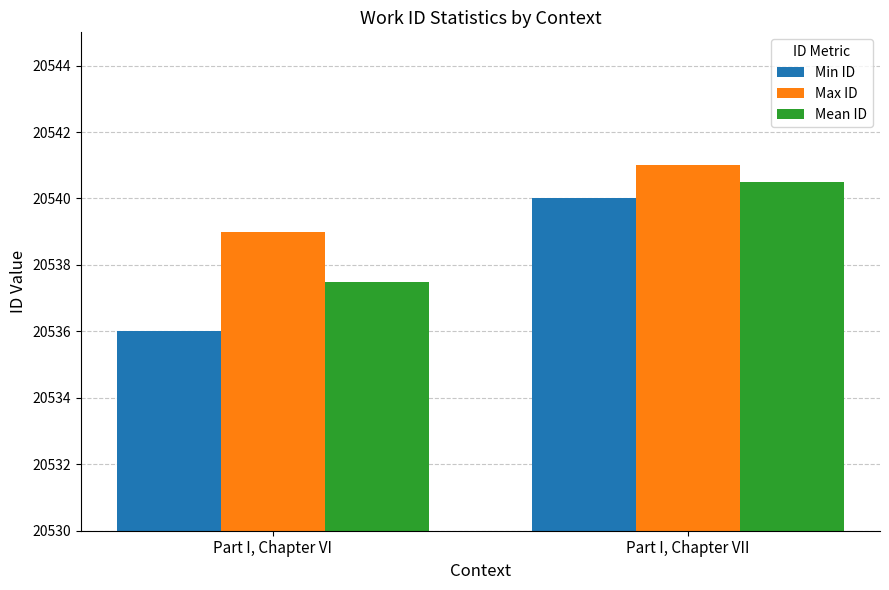

What is the maximum value shown in the chart?

20541.0